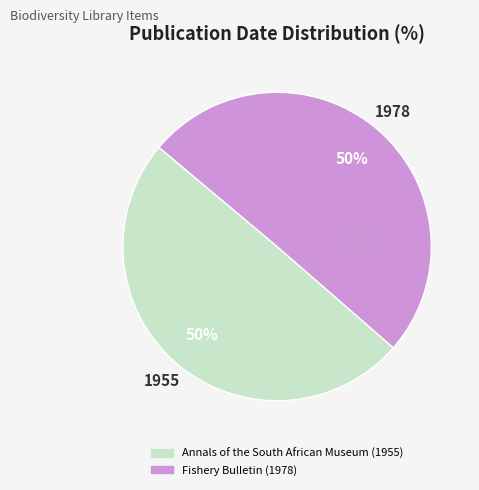

Do Fishery Bulletin (1978) and Annals of the South African Museum (1955) together represent more than half of the pie?

Yes